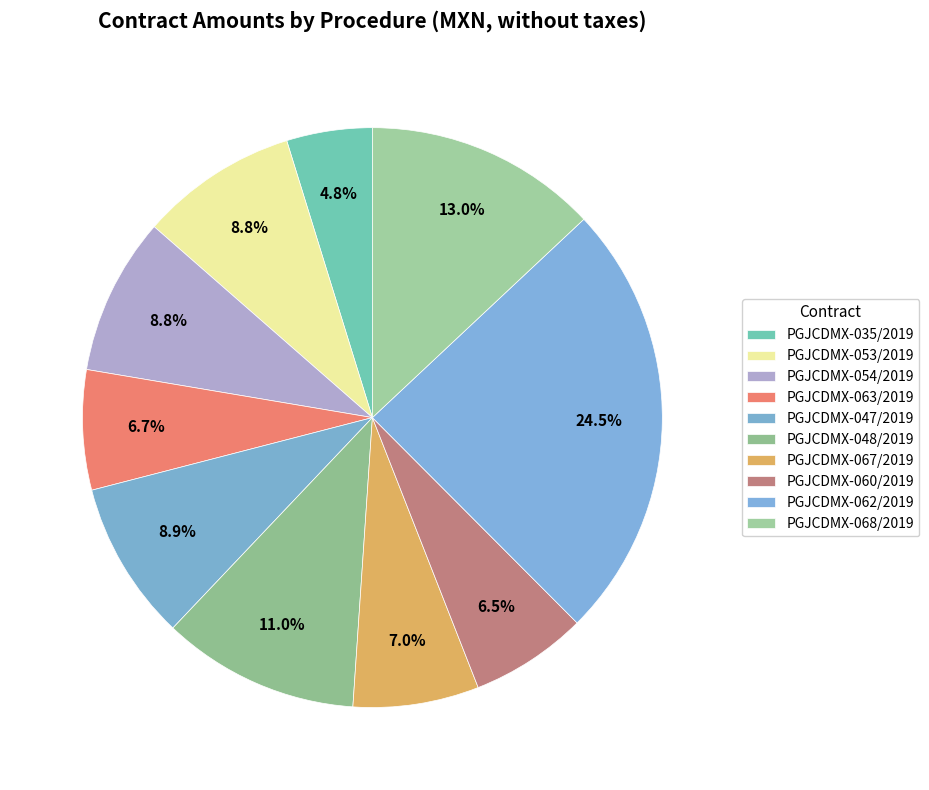

Count the number of slices in the pie.

10